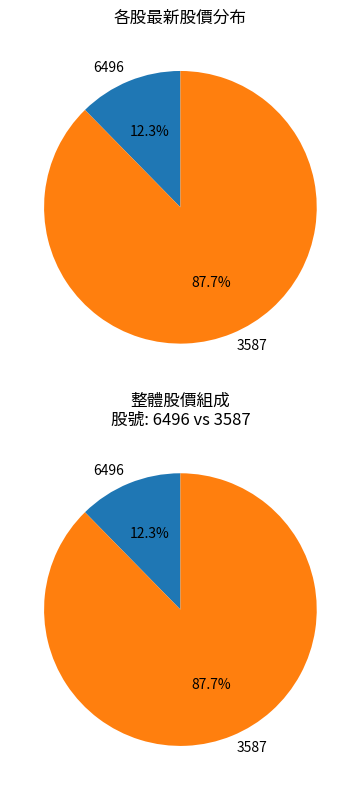

Does any single category account for the majority?

Yes